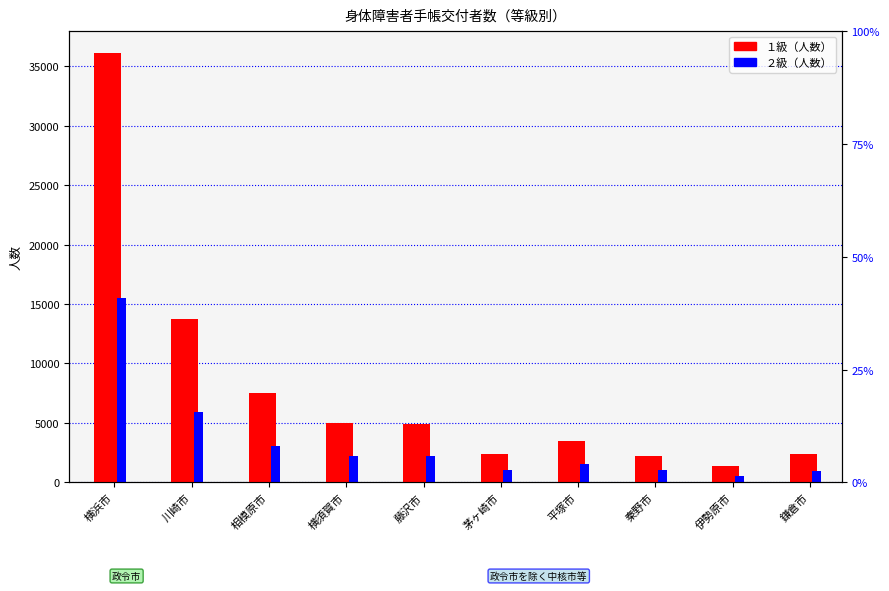

Reading left to right, extract all data points from this chart.

１級: 横浜市=36155	川崎市=13770	相模原市=7548	横須賀市=4975	藤沢市=4891	茅ヶ崎市=2395	平塚市=3493	秦野市=2249	伊勢原市=1373	鎌倉市=2365
２級: 横浜市=15550	川崎市=5911	相模原市=3073	横須賀市=2181	藤沢市=2207	茅ヶ崎市=1042	平塚市=1571	秦野市=1042	伊勢原市=543	鎌倉市=992